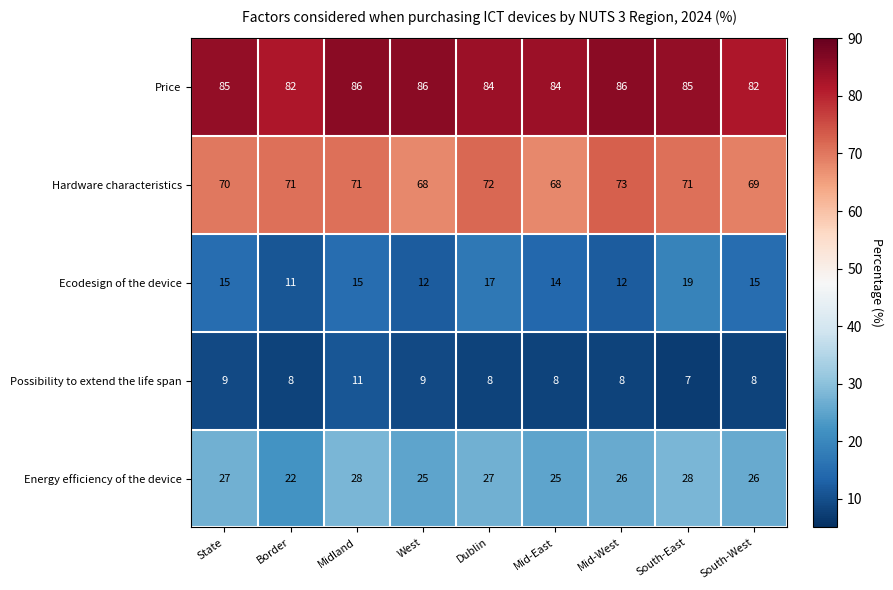

True or false: Ecodesign of the device has a value of 12 at Mid-West.

True